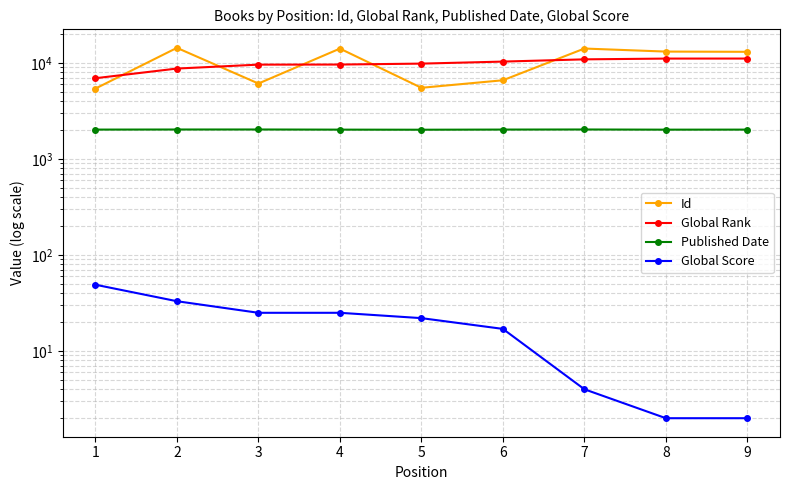

How many lines are shown in the chart?

4